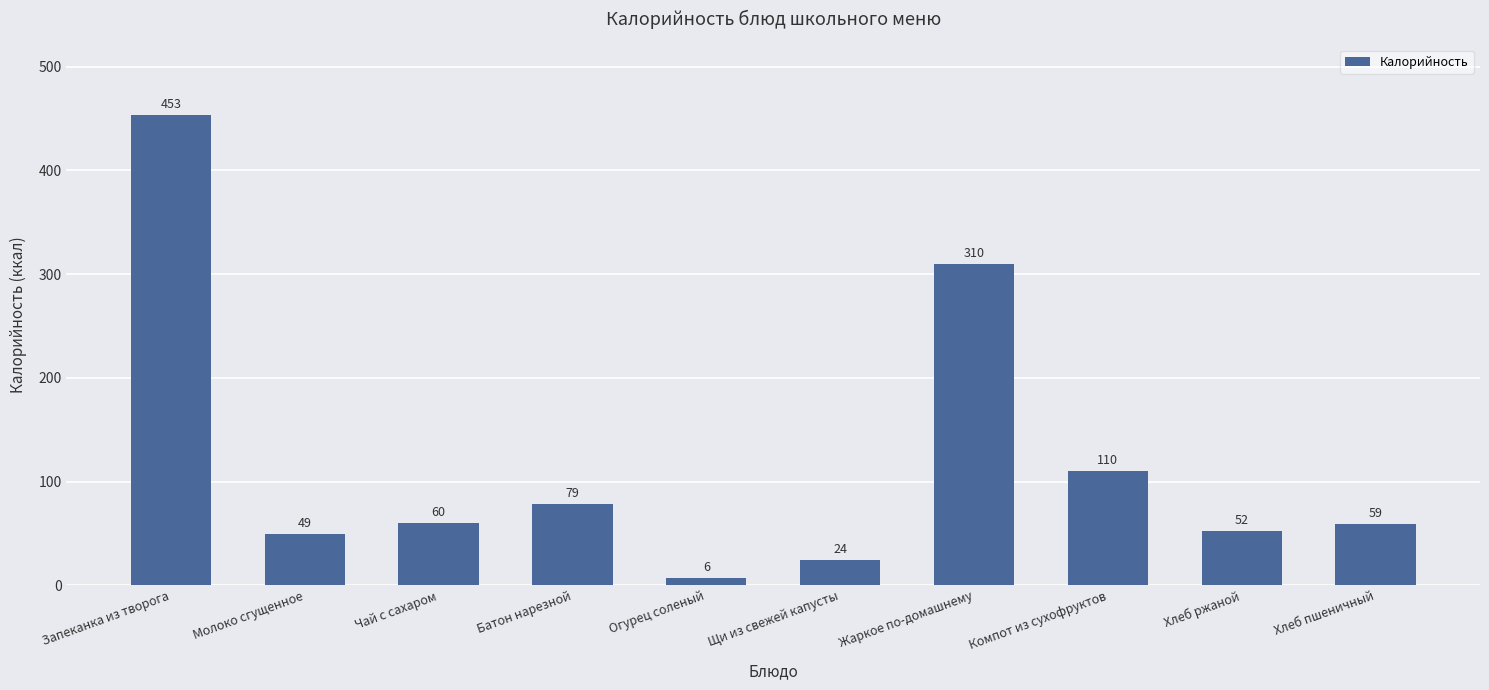

At which category does the chart reach its minimum across all series?

Огурец соленый